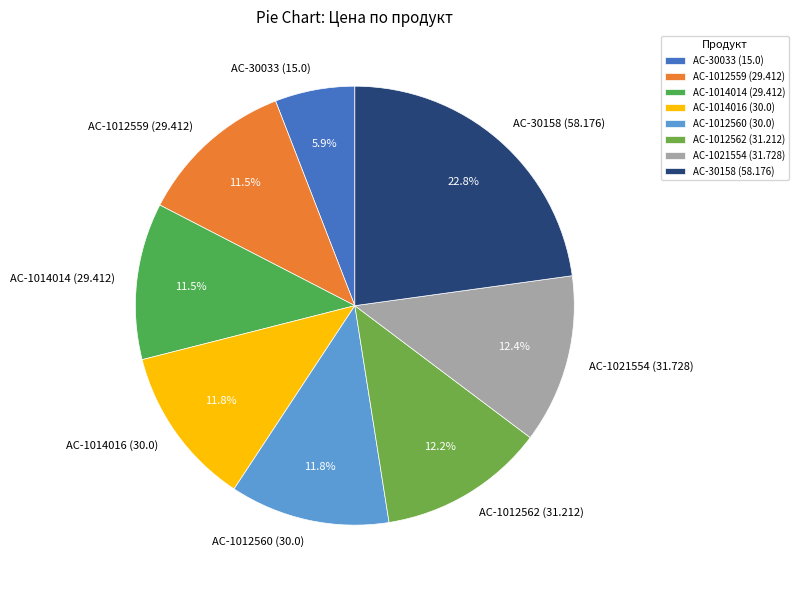

Which category has the smallest portion of the pie?

AC-30033 (15.0)